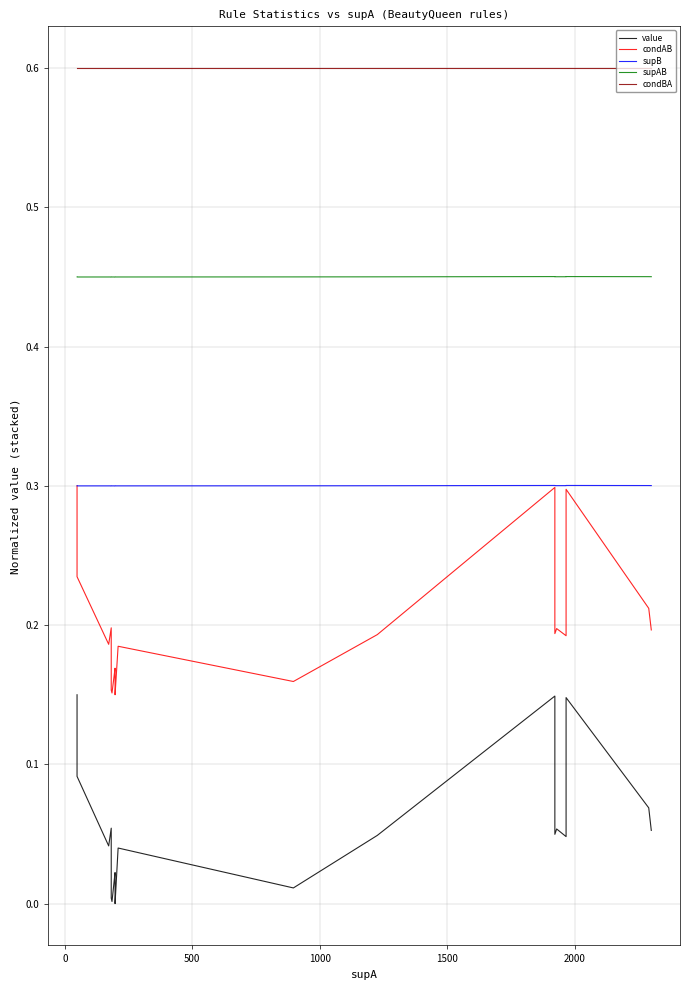

True or false: condBA and supB intersect in this chart.

False